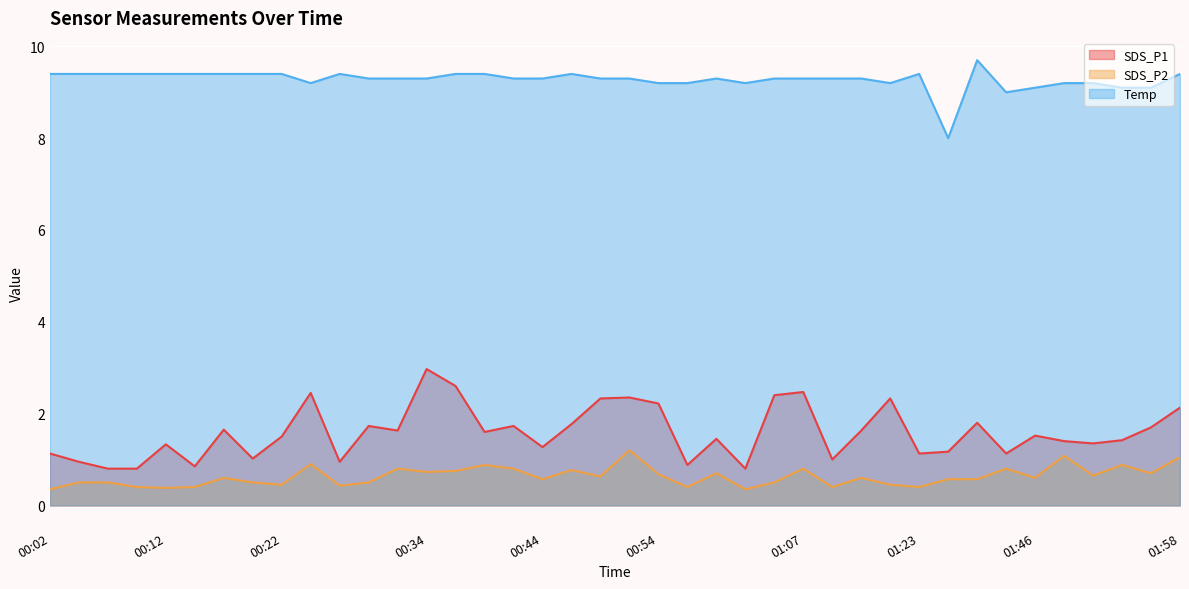

How many lines are shown in the chart?

3